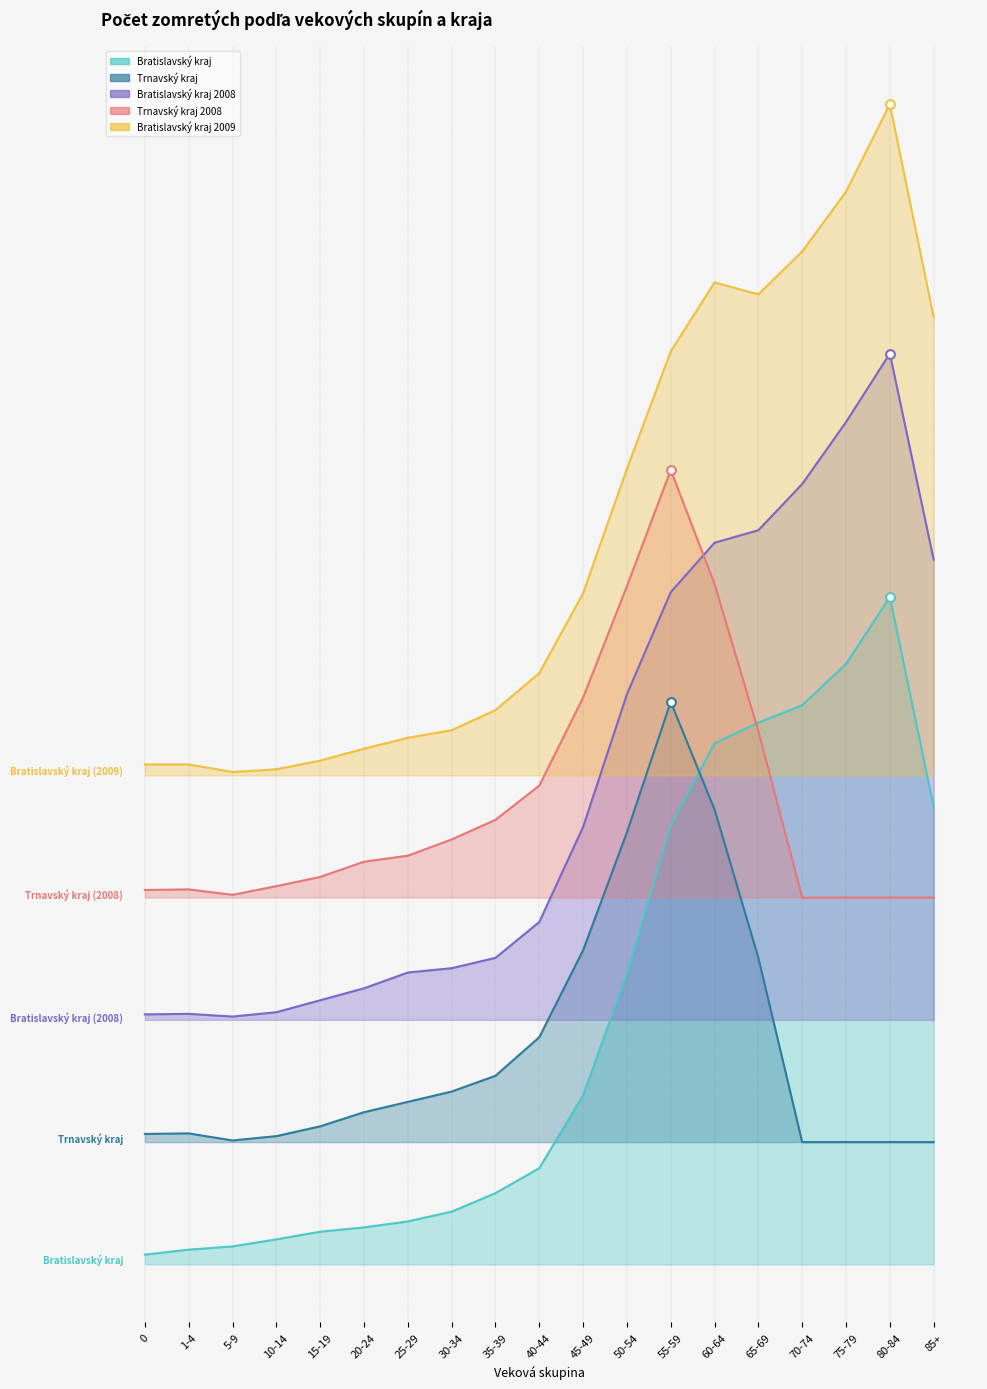

Which series has the largest Y range (max minus min)?

Bratislavský kraj_2008